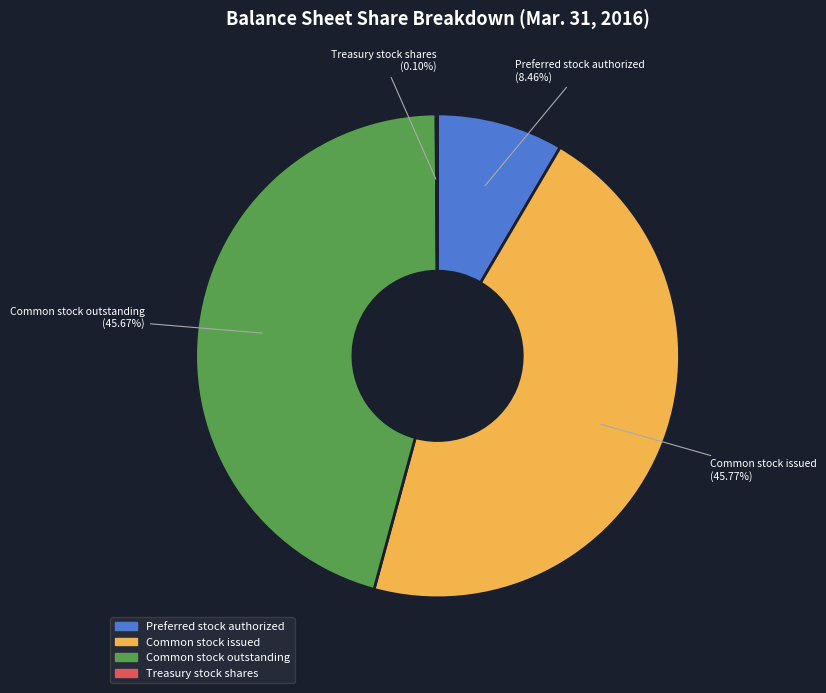

What is the ratio of the value at Preferred stock authorized to the value at Common stock outstanding?

0.2